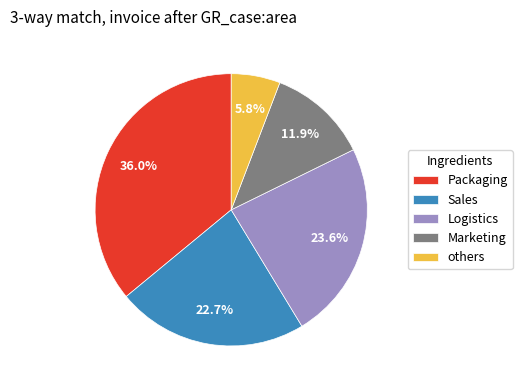

Does others represent more than half of the total?

No